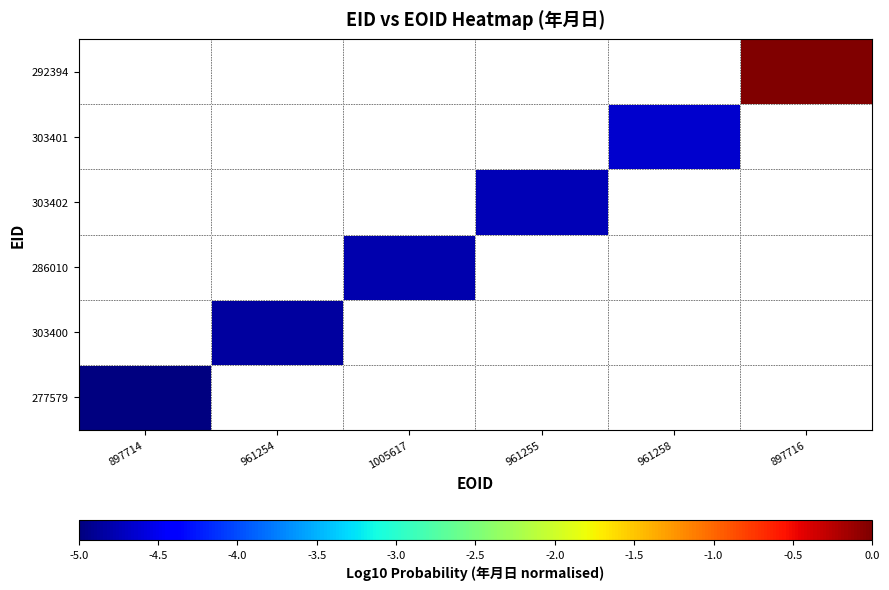

How many series are shown in this chart?

6